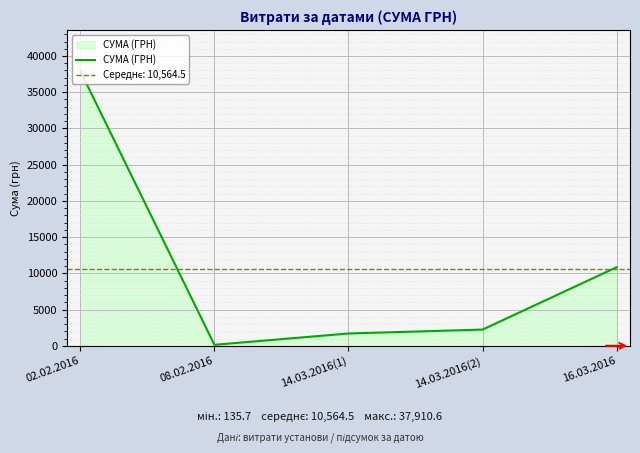

How many interior local valleys (lower than both neighbors) does the data have?

1